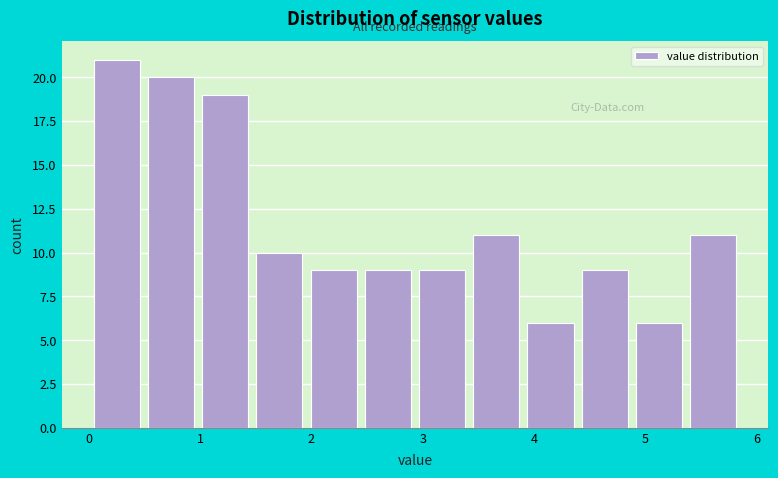

What is the height of the bar covering 0.5 to 1.0 on the x-axis? Neither the bar edges nor the heights are printed on the chart, so give them approximately, as read against the axes.

20